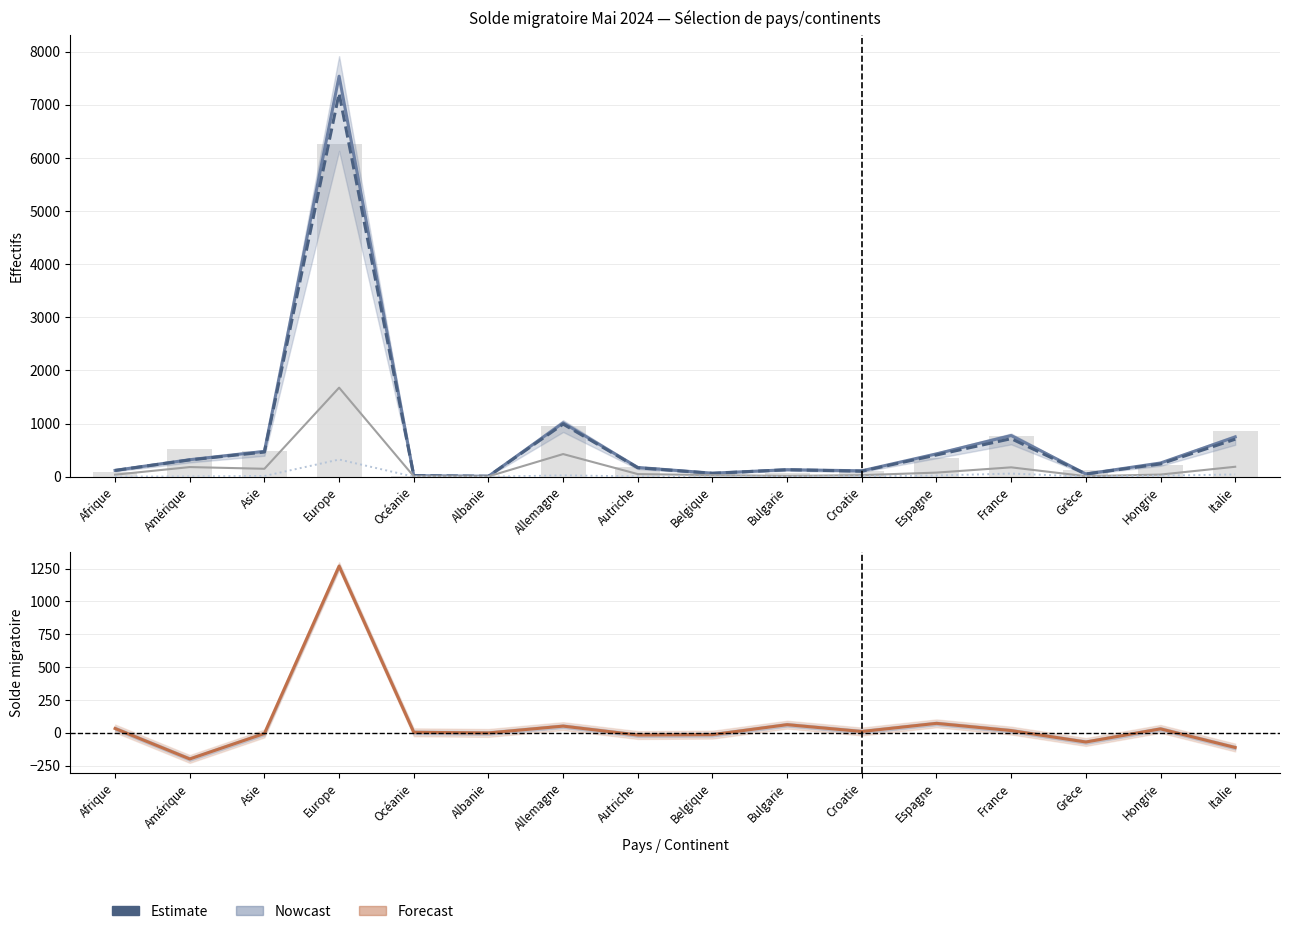

Rank the categories by Réactivations (col_7) value from highest to lowest.

Europe, France, Italie, Allemagne, Espagne, Hongrie, Asie, Croatie, Autriche, Amérique, Belgique, Afrique, Bulgarie, Grèce, Océanie, Albanie